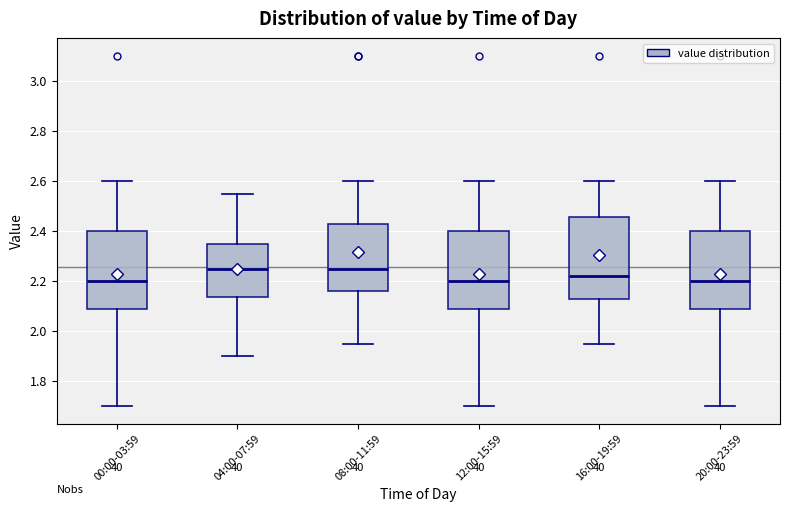

Where does the median line of the box for 12:00-15:59 sit on the y-axis? The values are not printed on the chart, so give them approximately, as read against the axis.

2.20